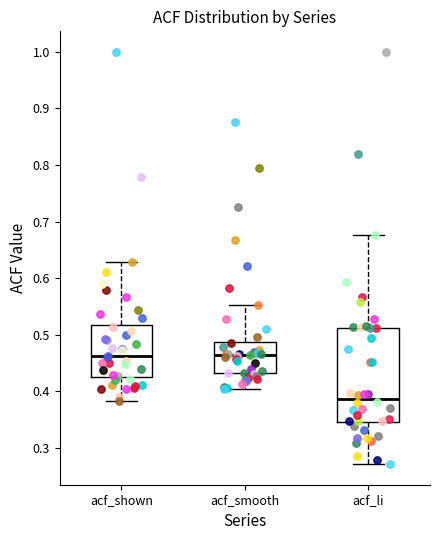

Reading left to right, read every box against the y-axis: the position of its median line, the range the box covers, and the ends of its whiskers. The values are not printed on the chart, so give them approximately, as read against the axis.

acf_shown: median 0.46, box 0.43 to 0.52, whiskers 0.38 to 0.63
acf_smooth: median 0.46, box 0.43 to 0.49, whiskers 0.40 to 0.55
acf_li: median 0.39, box 0.35 to 0.51, whiskers 0.27 to 0.68